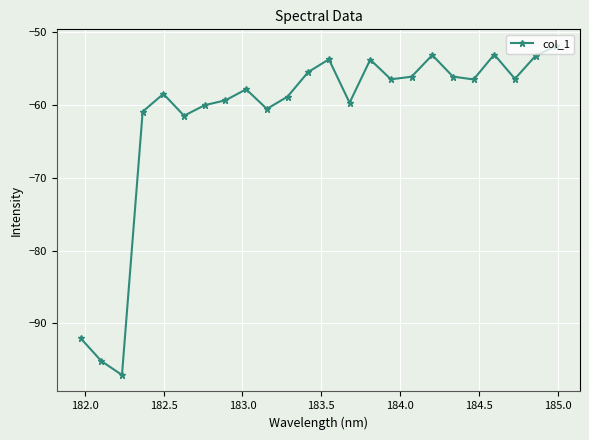

What is the sum of all values?

-1477.2